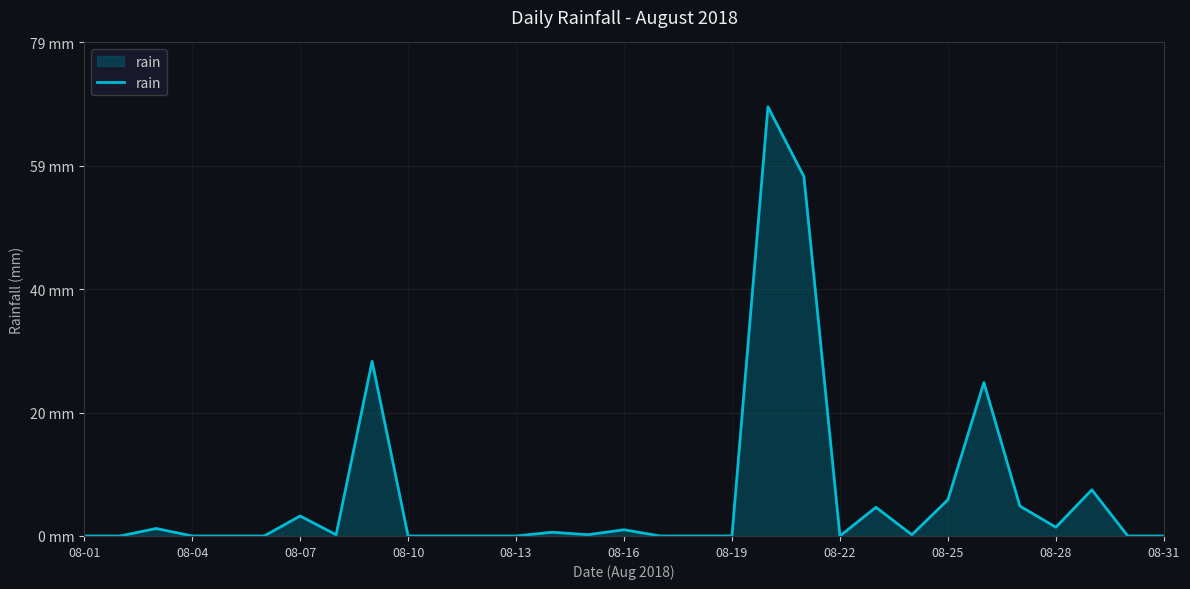

Does the chart display data point markers on the line(s)?

No